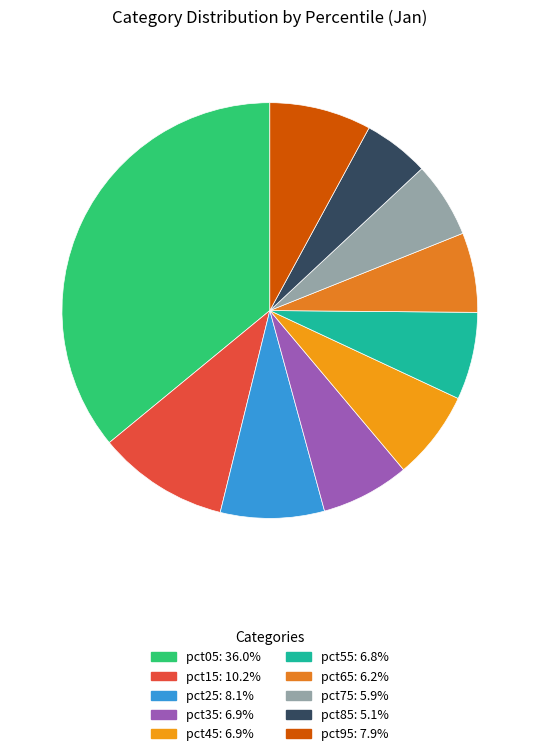

How many segments does this pie chart have?

10